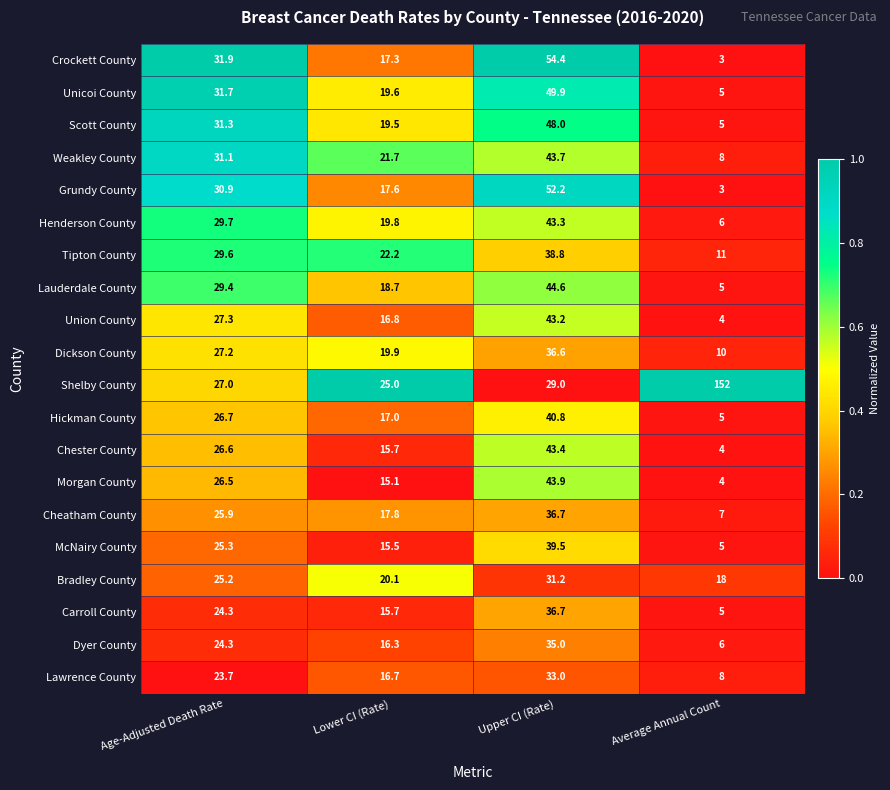

What is the sum of the Crockett County values at Average Annual Count and Upper CI (Rate)?

57.4